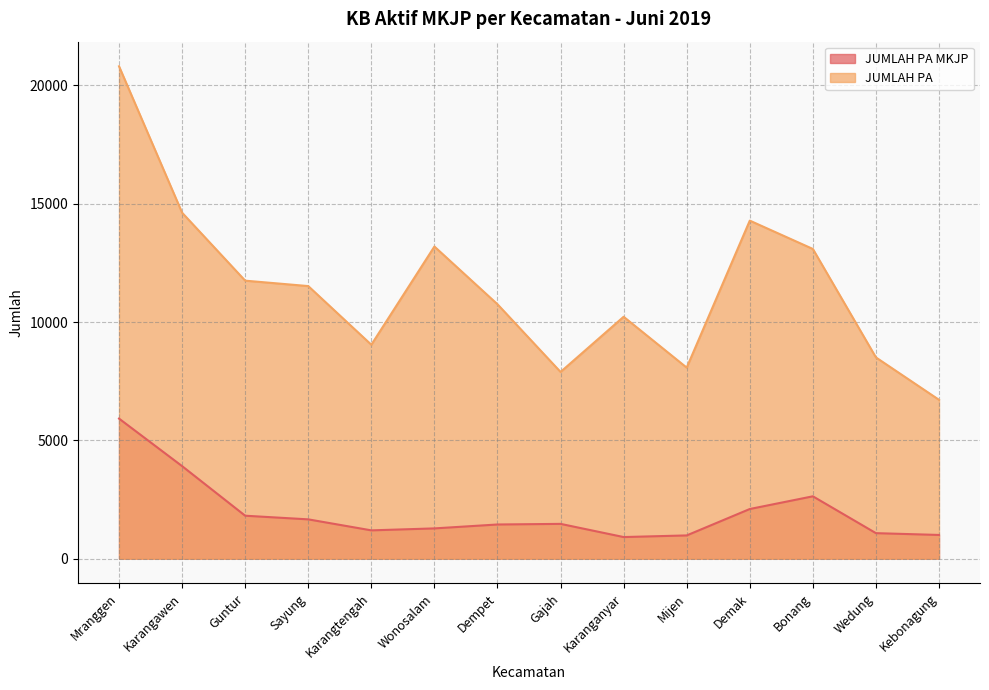

What is the label of the 12th point from the right?

Guntur